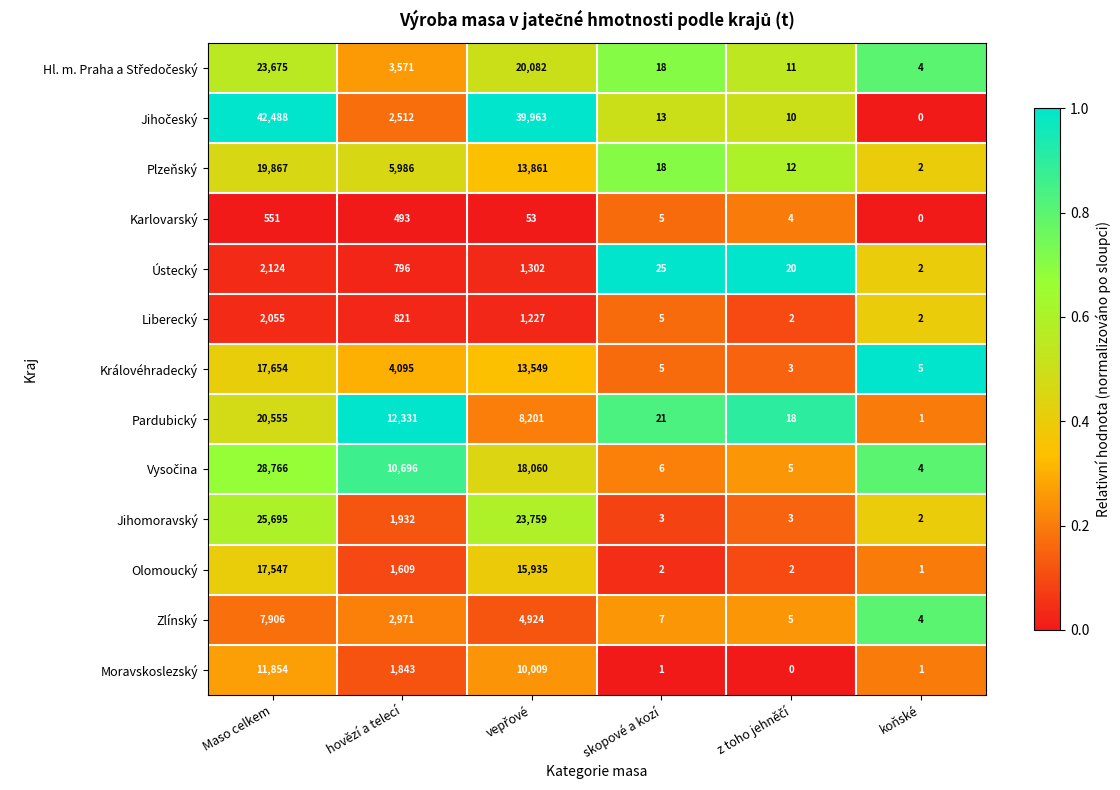

What is the average value of the Jihomoravský series?

8566